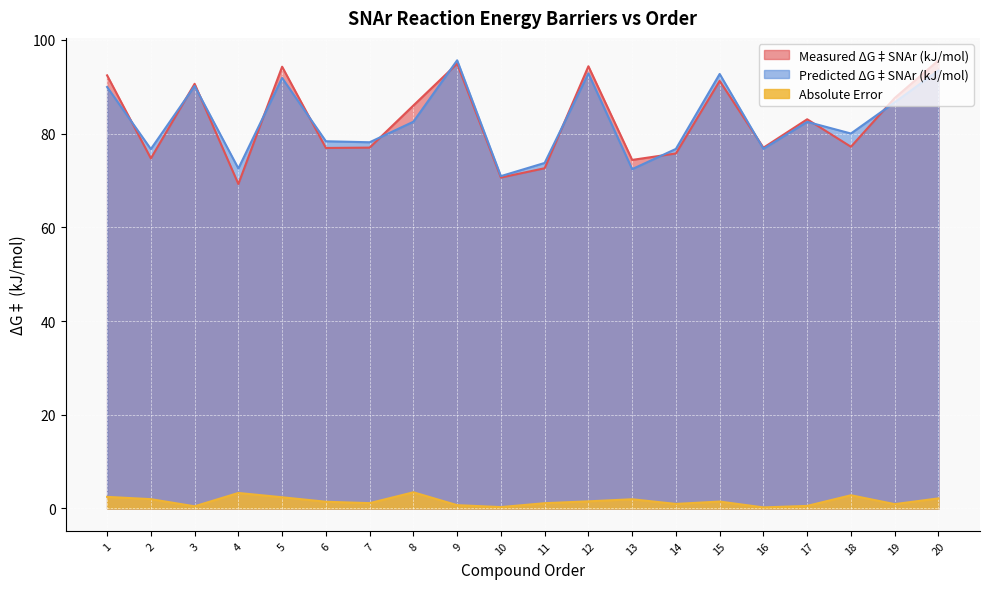

What is the difference between the second highest and minimum values in the Measured ΔG‡SNAr (kJ/mol) series?

25.7